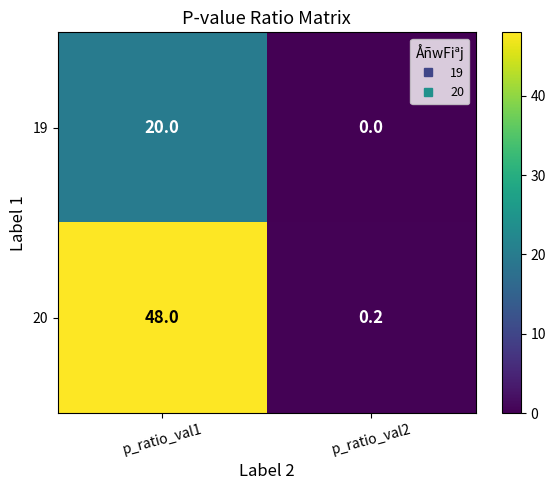

Rank the series by their maximum value, from highest to lowest.

20, 19